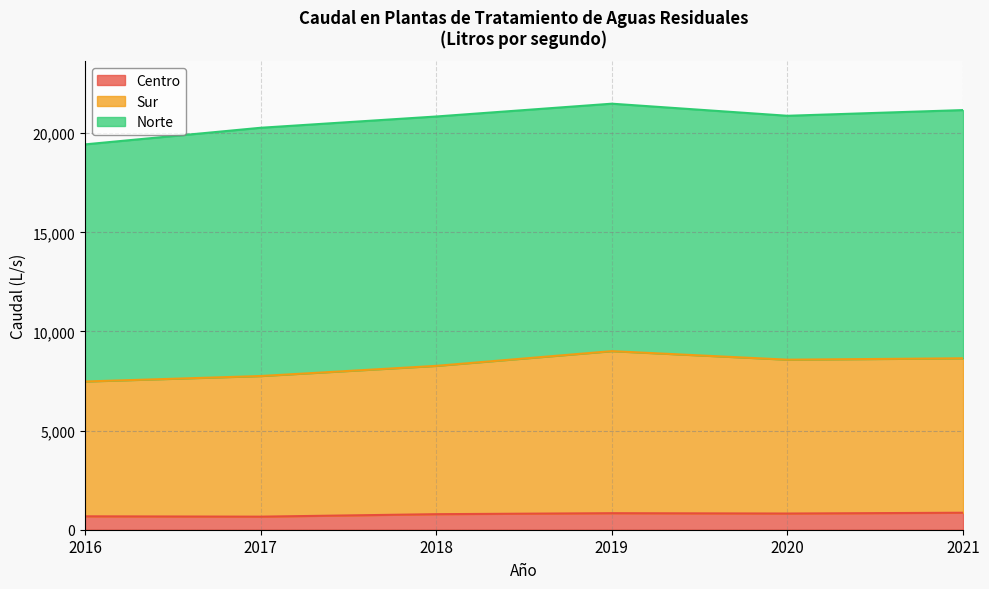

True or false: Sur and Centro cross at least once.

False